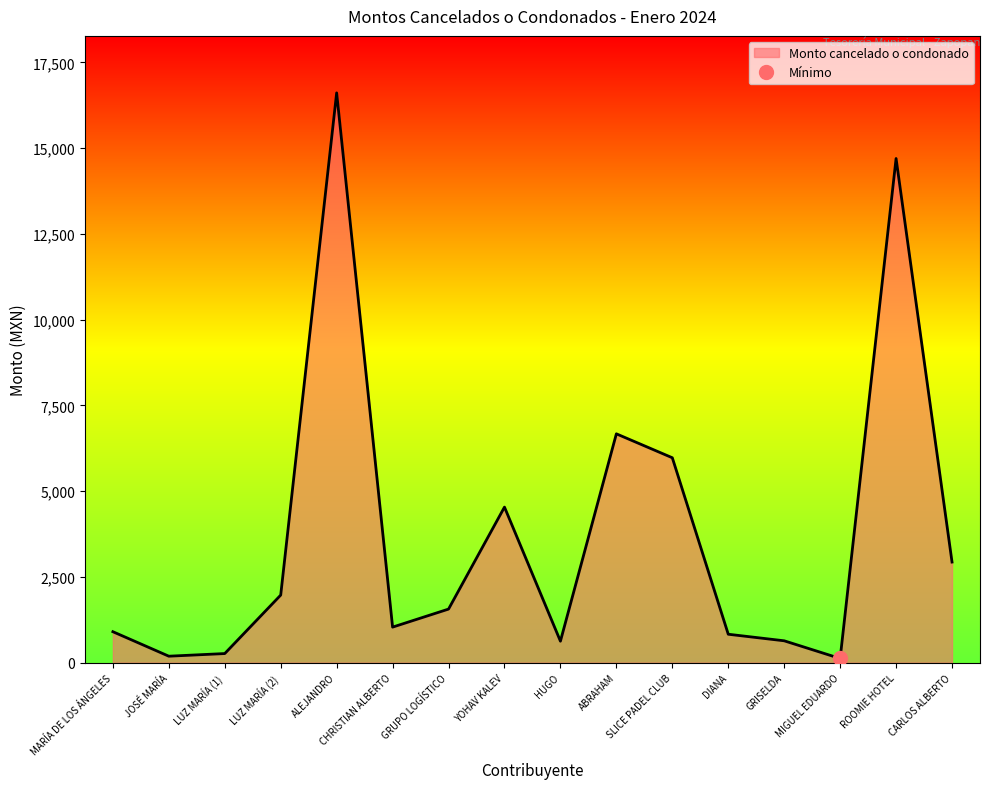

At which category does the data reach its first local peak?

ALEJANDRO